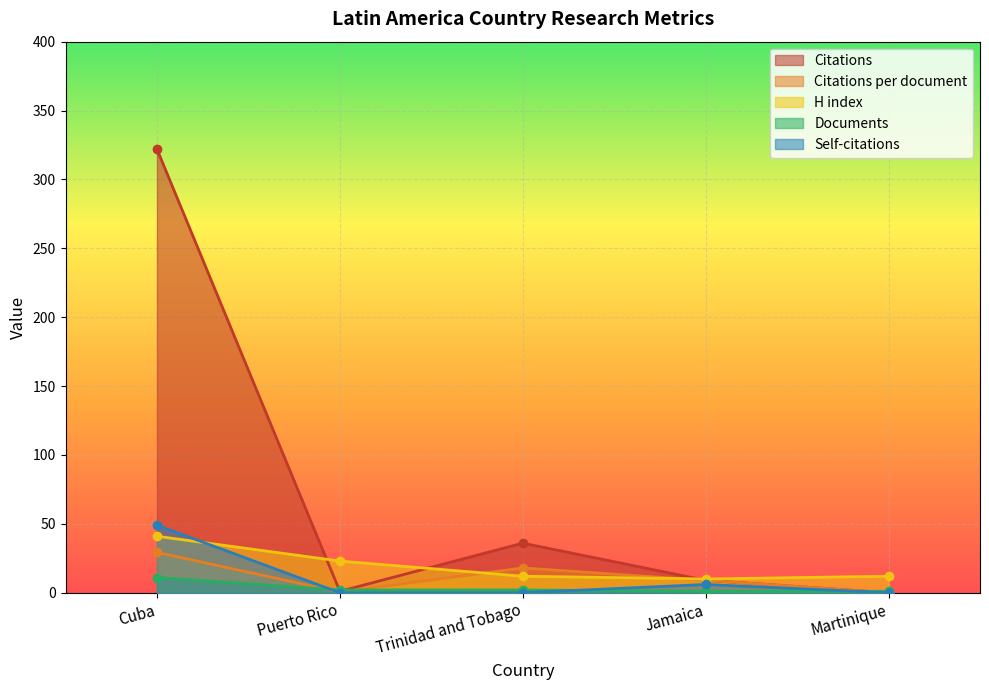

True or false: Self-citations and Citations cross at least once.

False